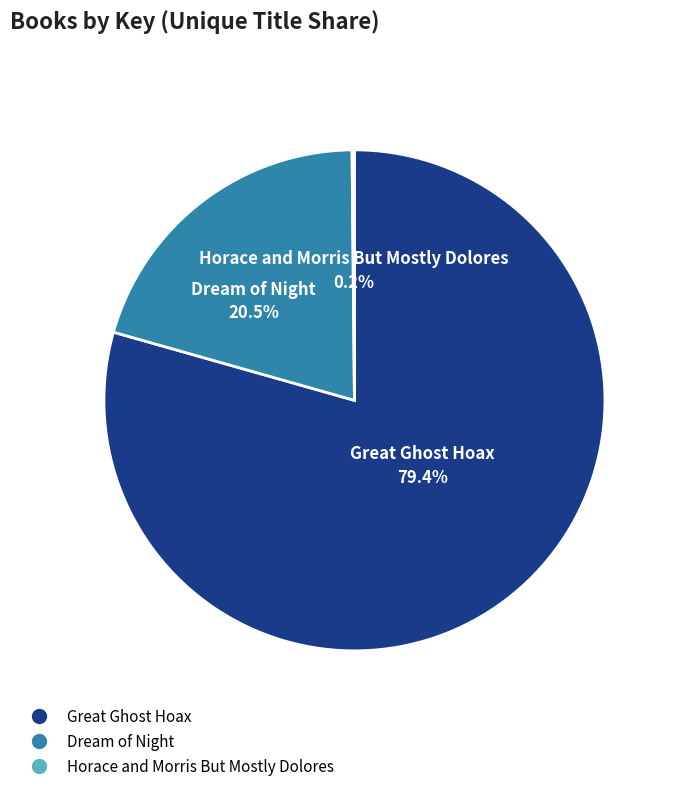

Which category has the biggest portion of the pie?

Great Ghost Hoax